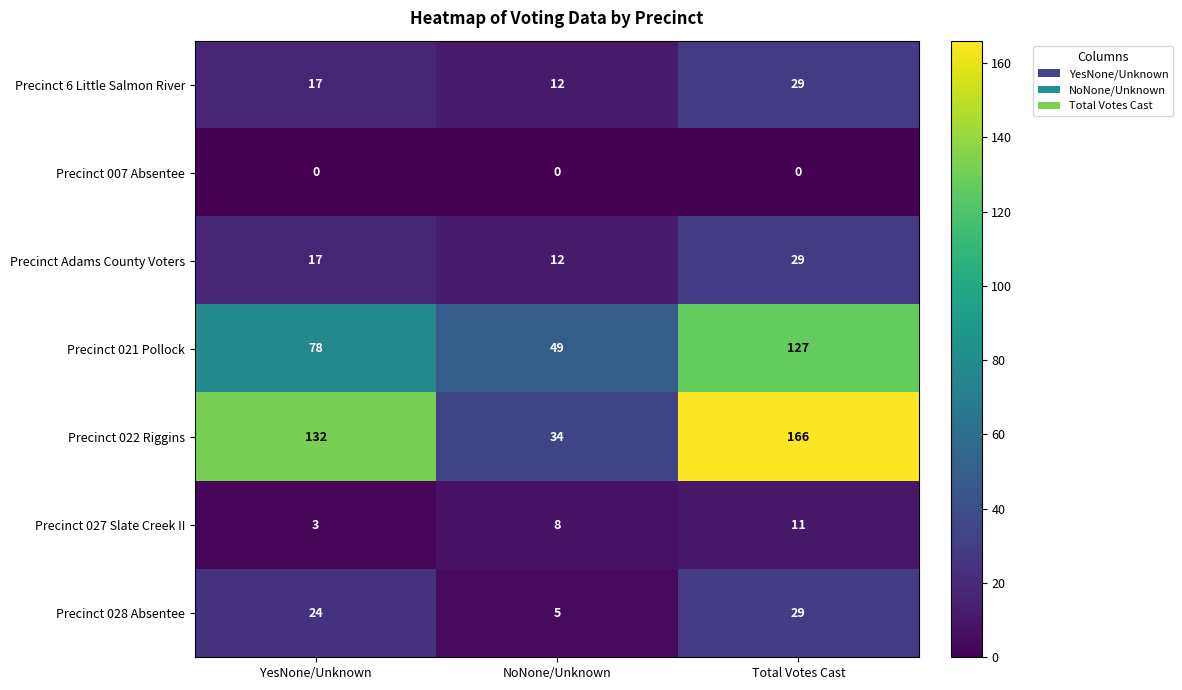

Which series has the largest total across all categories?

Precinct 022 Riggins